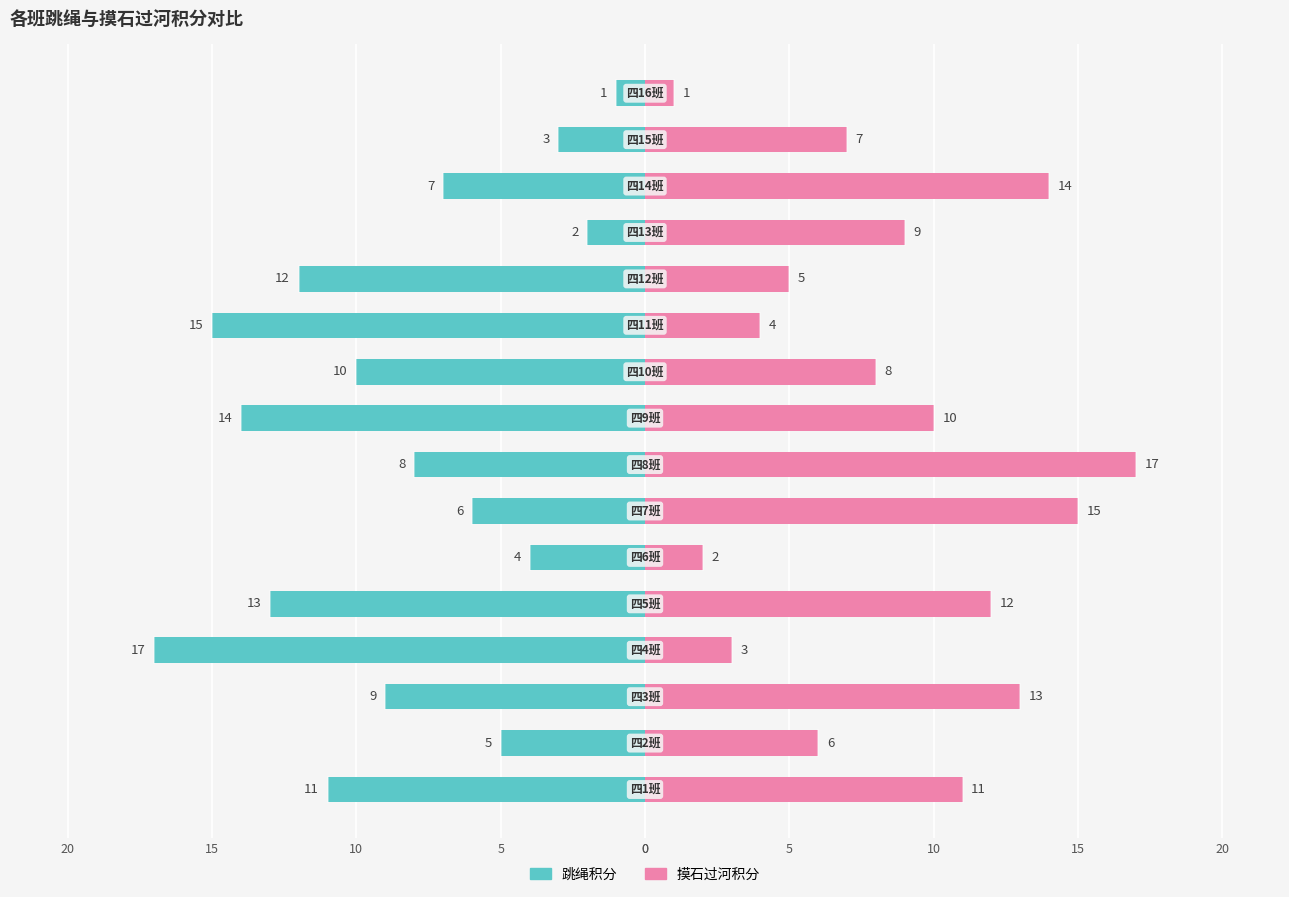

How many bars are there in total?

32